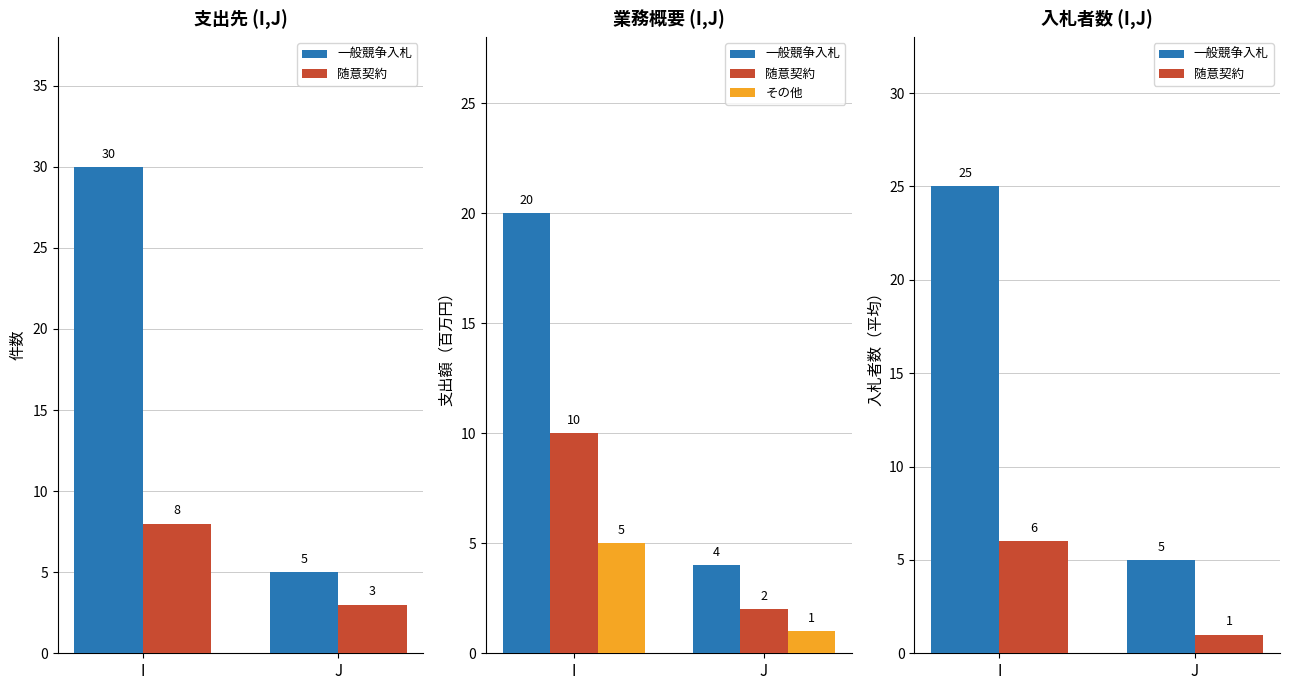

How many groups of bars are there?

2